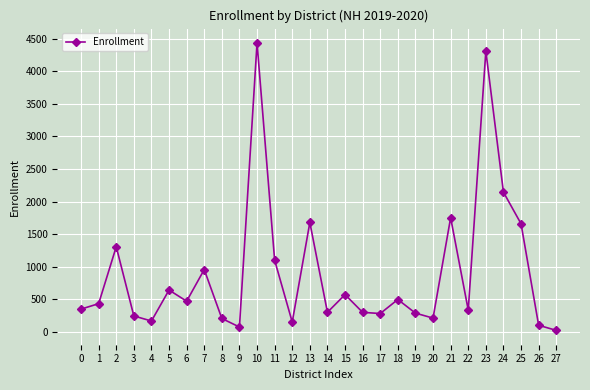

Is it true that the value at 24 is 2145?

True